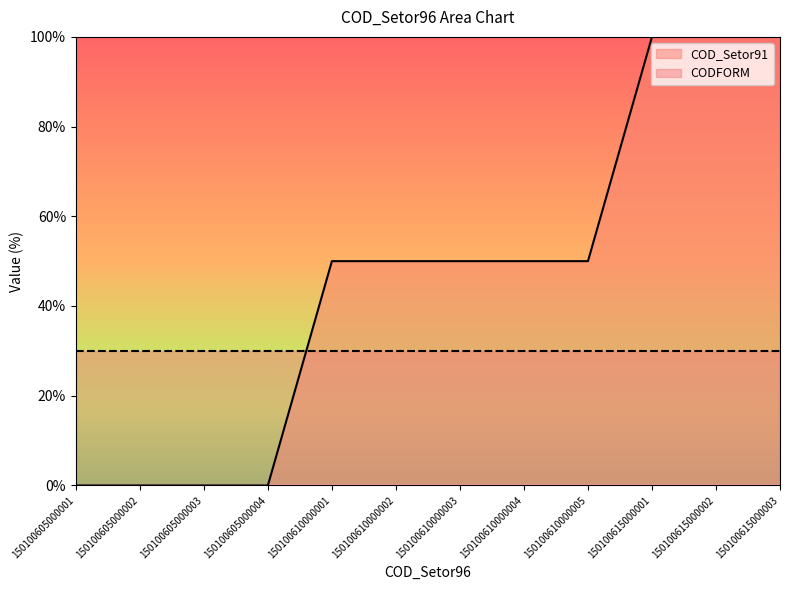

Which category has the lowest value across all series?

150100605000001